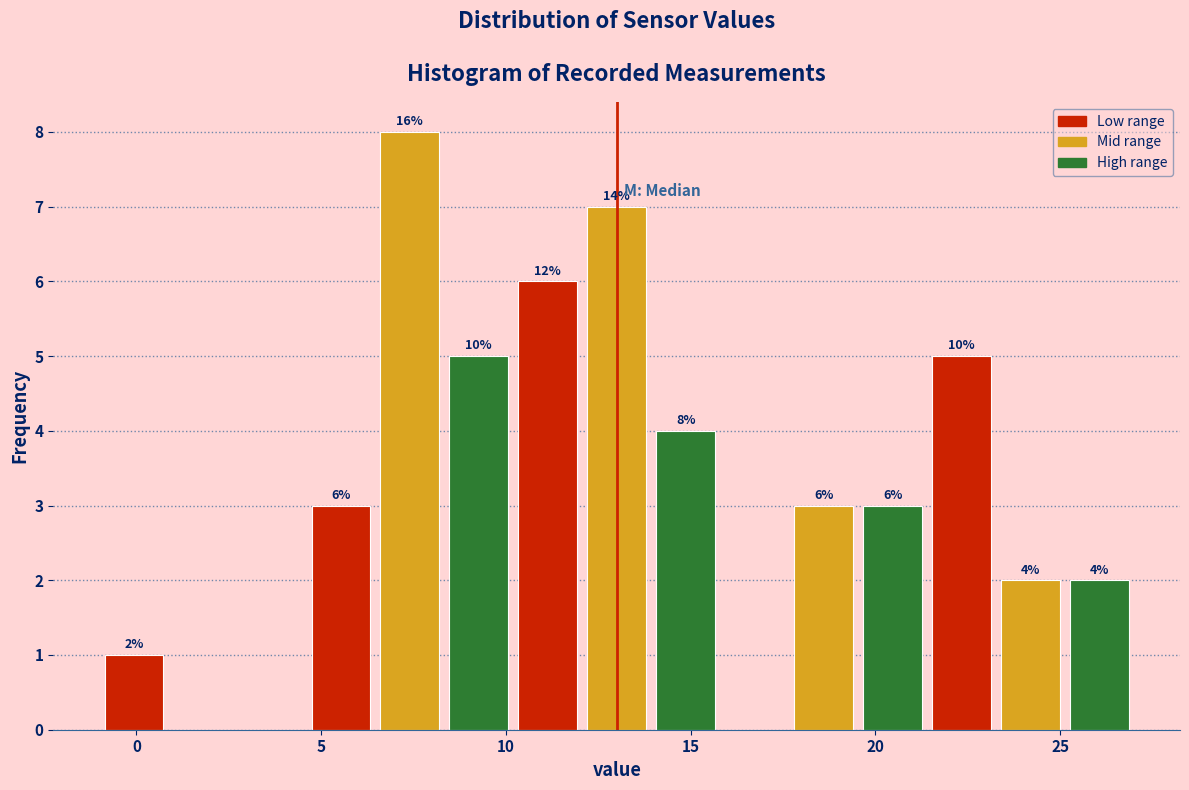

Around what value on the x-axis is the tallest bar? Give the approximate position of its centre, as read against the axis.

7.5